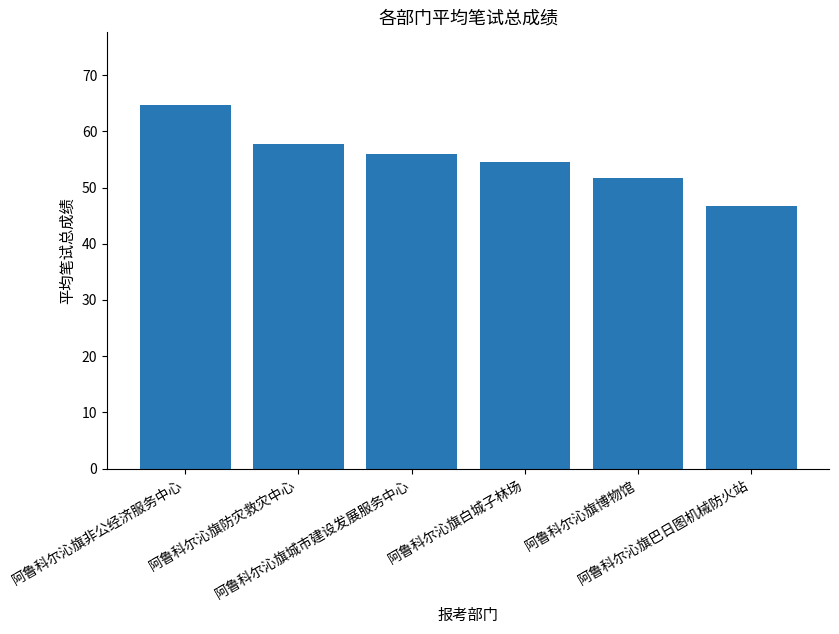

Rank the categories by value from highest to lowest.

阿鲁科尔沁旗非公经济服务中心, 阿鲁科尔沁旗防灾救灾中心, 阿鲁科尔沁旗城市建设发展服务中心, 阿鲁科尔沁旗白城子林场, 阿鲁科尔沁旗博物馆, 阿鲁科尔沁旗巴日图机械防火站